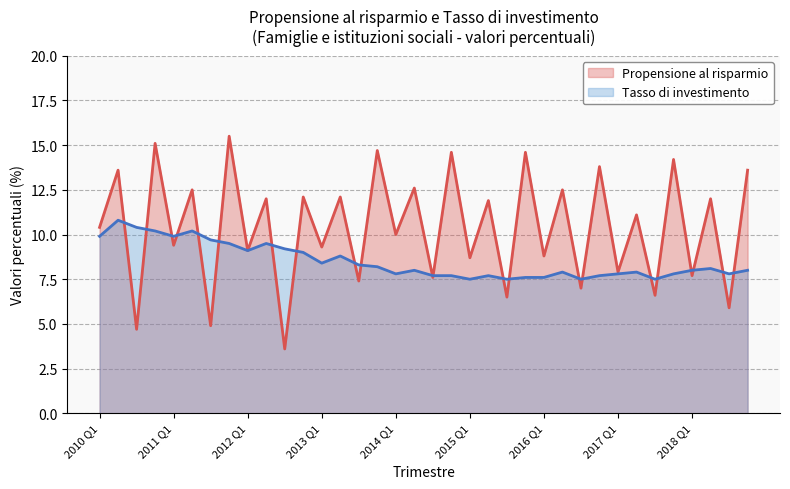

What is the lowest value of the Tasso di investimento series?

7.5